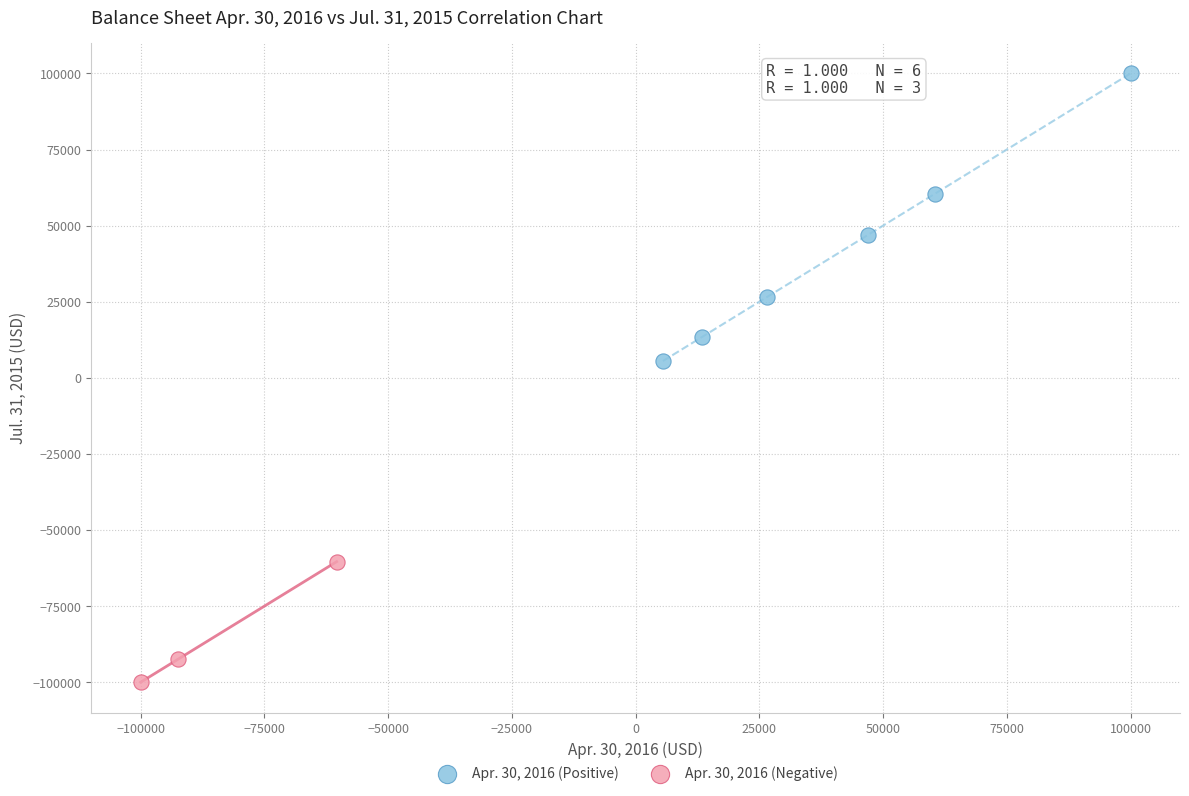

Which series reaches the maximum Y coordinate?

Apr. 30, 2016 (Positive)